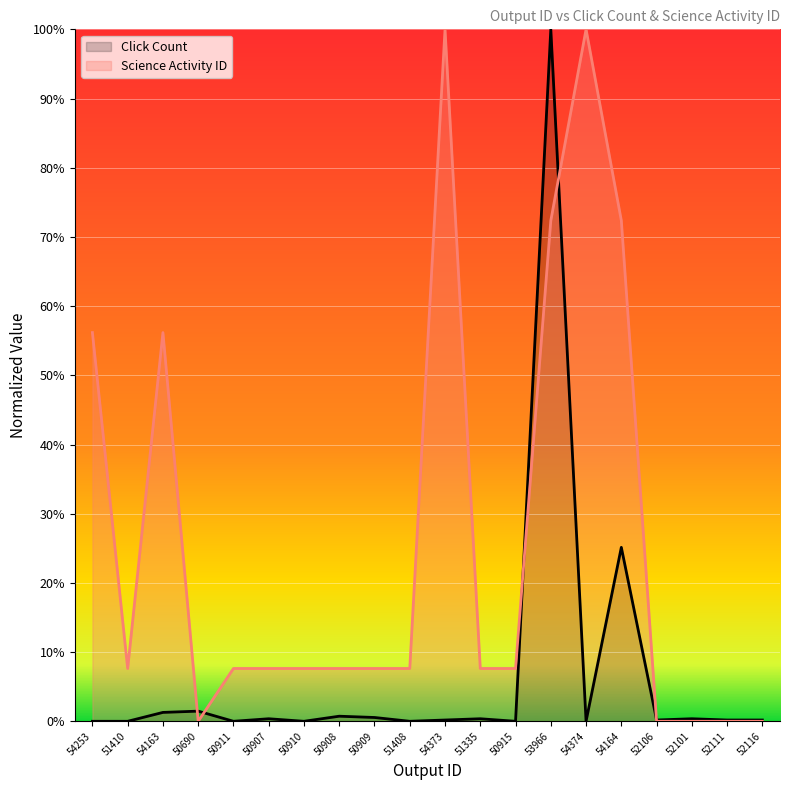

How many distinct data groups are displayed?

2